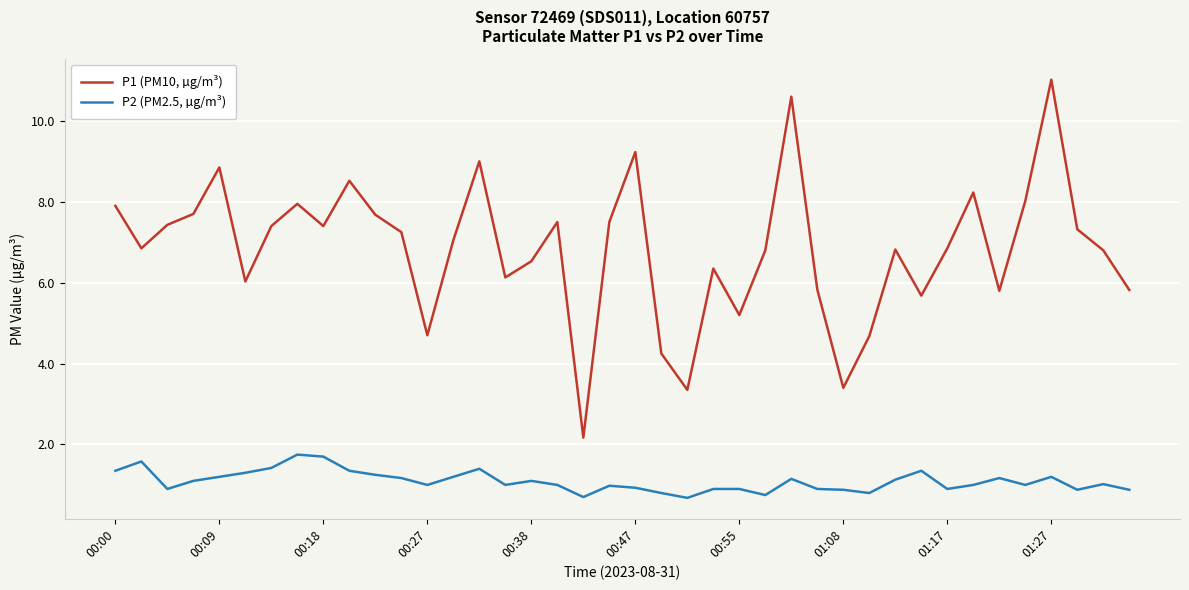

Rank the series by their average value, from highest to lowest.

P1 (PM10, µg/m³), P2 (PM2.5, µg/m³)